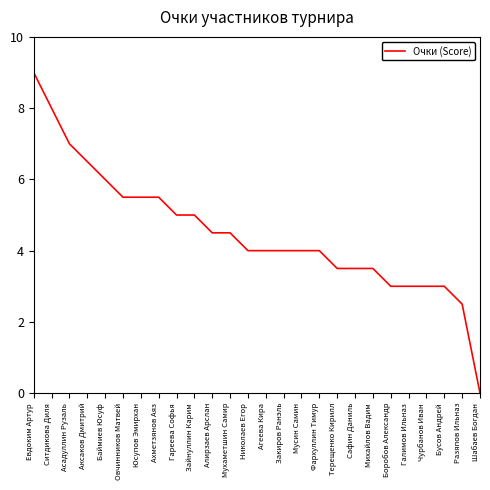

What is the difference between the maximum and minimum values?

9.0